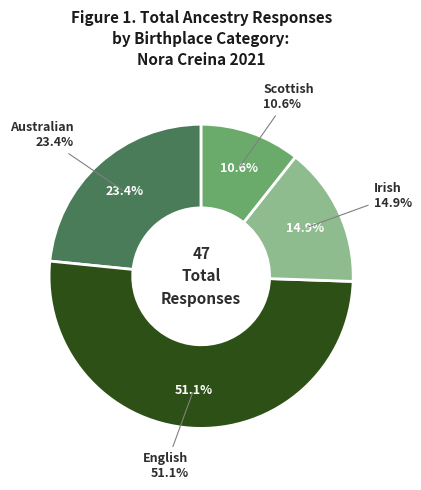

Count the number of slices in the pie.

4